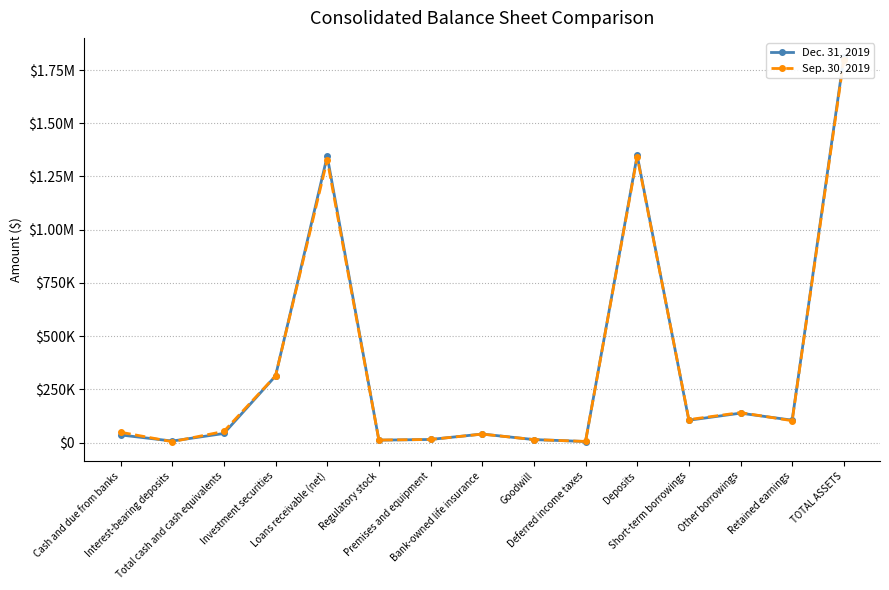

The Sep. 30, 2019 series shows 165441 at Retained earnings. True or false?

False